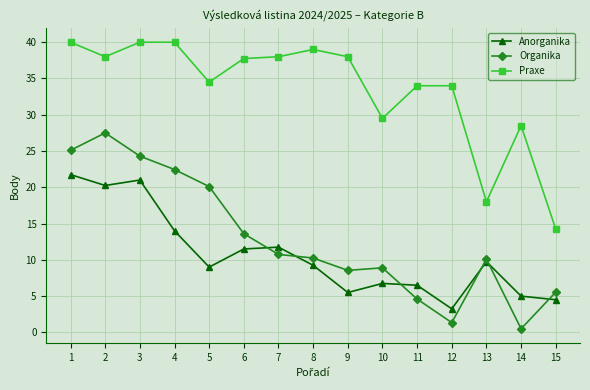

What are all the series names shown in the legend?

Anorganika, Organika, Praxe